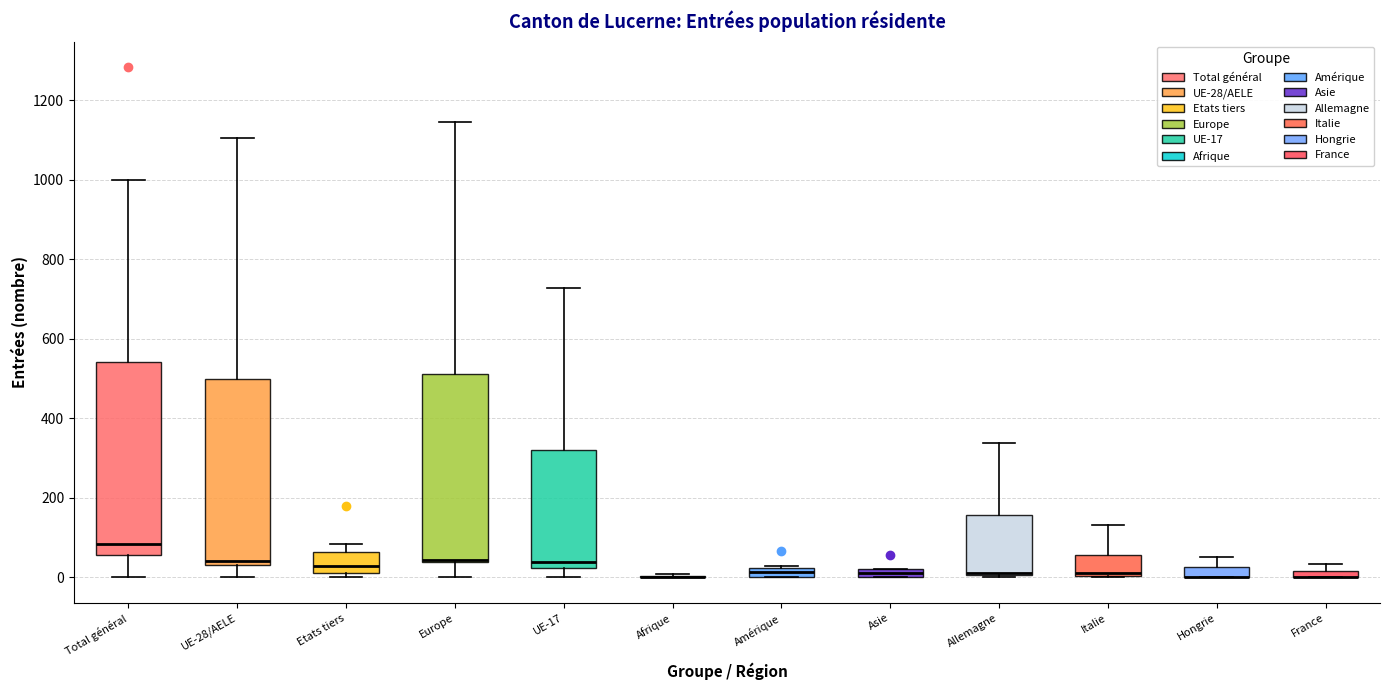

Where is the lower edge of the box for Asie on the y-axis? The values are not printed on the chart, so give them approximately, as read against the axis.

0